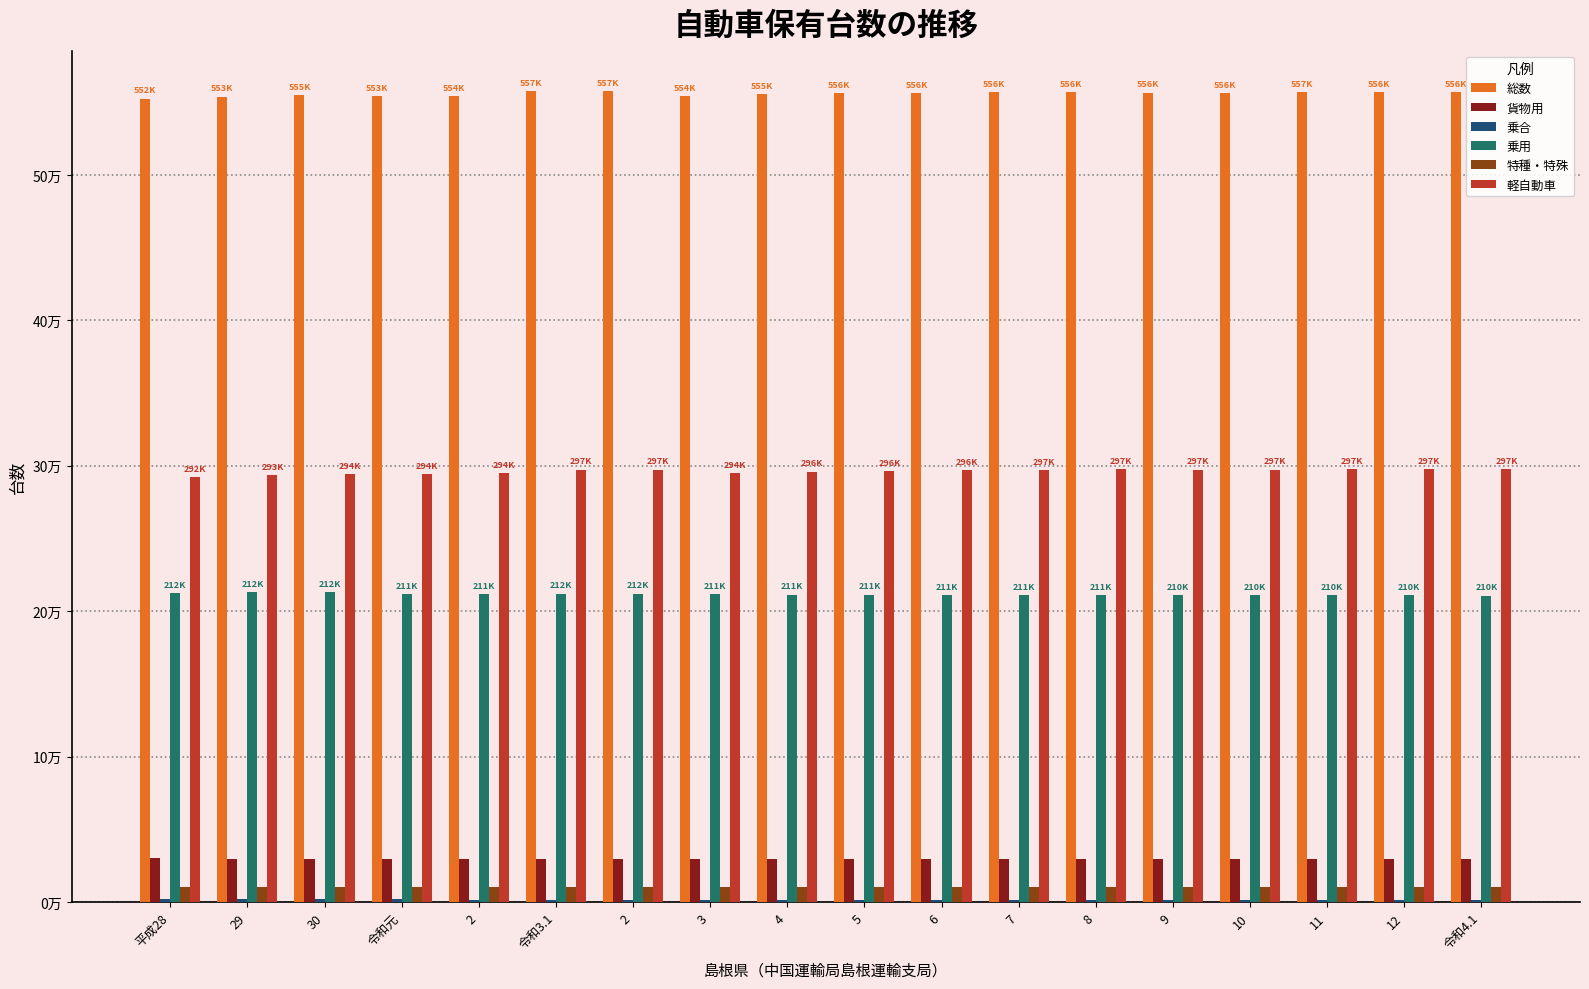

What is the sum of the 貨物用 values at 30 and 2?

59623